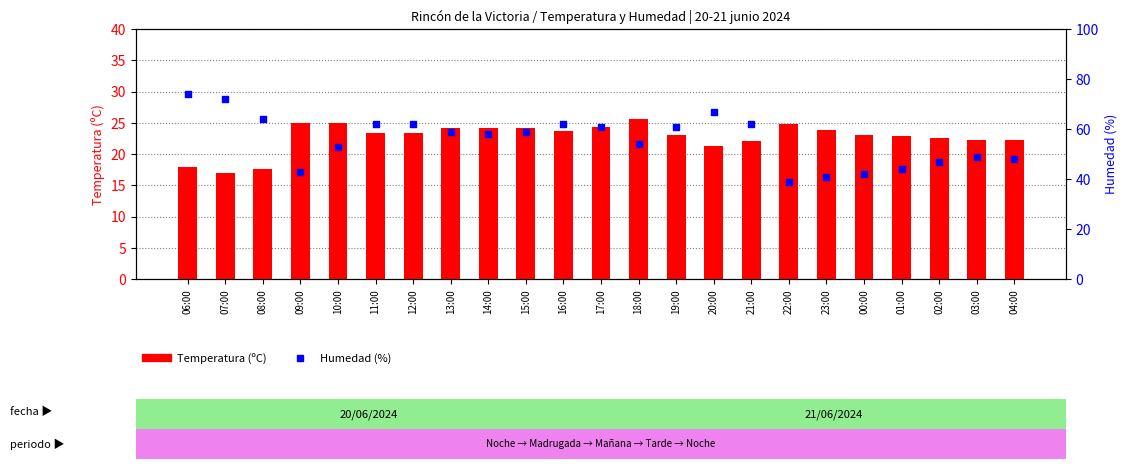

At how many categories does at least one series exceed 64?

3